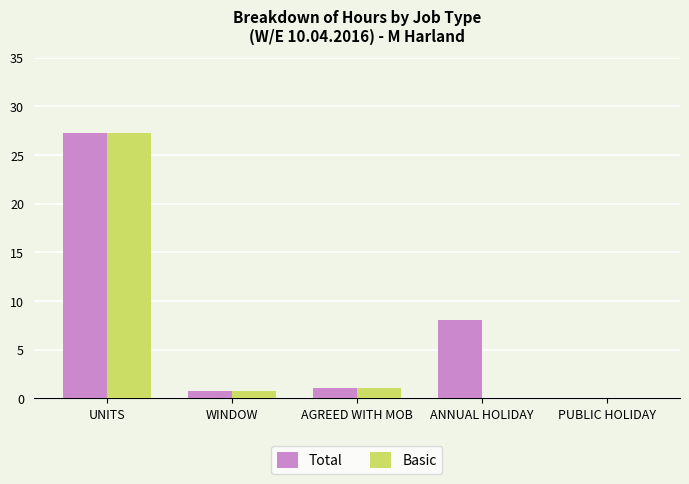

Is the value of Total at AGREED WITH MOB greater than the value of Basic at UNITS?

No